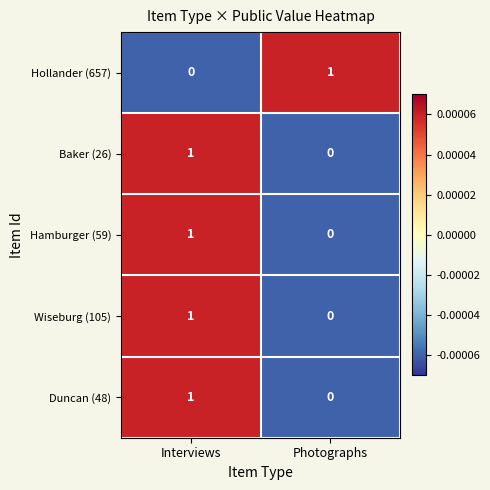

At which label is Wiseburg (105) closest to 0?

Photographs